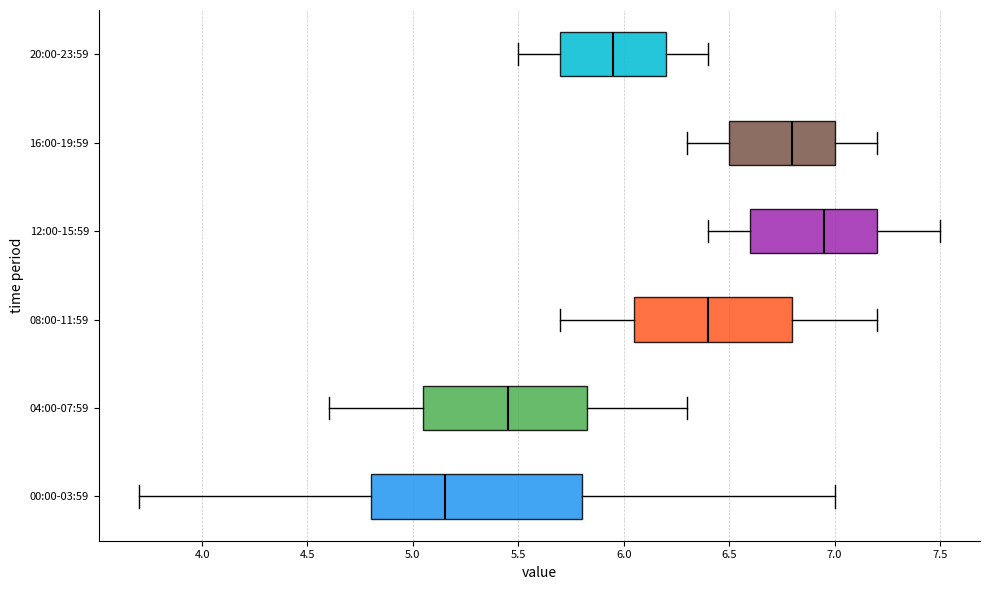

Reading bottom to top, read every box against the x-axis: the position of its median line, the range the box covers, and the ends of its whiskers. The values are not printed on the chart, so give them approximately, as read against the axis.

00:00-03:59: median 5.15, box 4.80 to 5.80, whiskers 3.70 to 7.00
04:00-07:59: median 5.45, box 5.05 to 5.85, whiskers 4.60 to 6.30
08:00-11:59: median 6.40, box 6.05 to 6.80, whiskers 5.70 to 7.20
12:00-15:59: median 6.95, box 6.60 to 7.20, whiskers 6.40 to 7.50
16:00-19:59: median 6.80, box 6.50 to 7.00, whiskers 6.30 to 7.20
20:00-23:59: median 5.95, box 5.70 to 6.20, whiskers 5.50 to 6.40